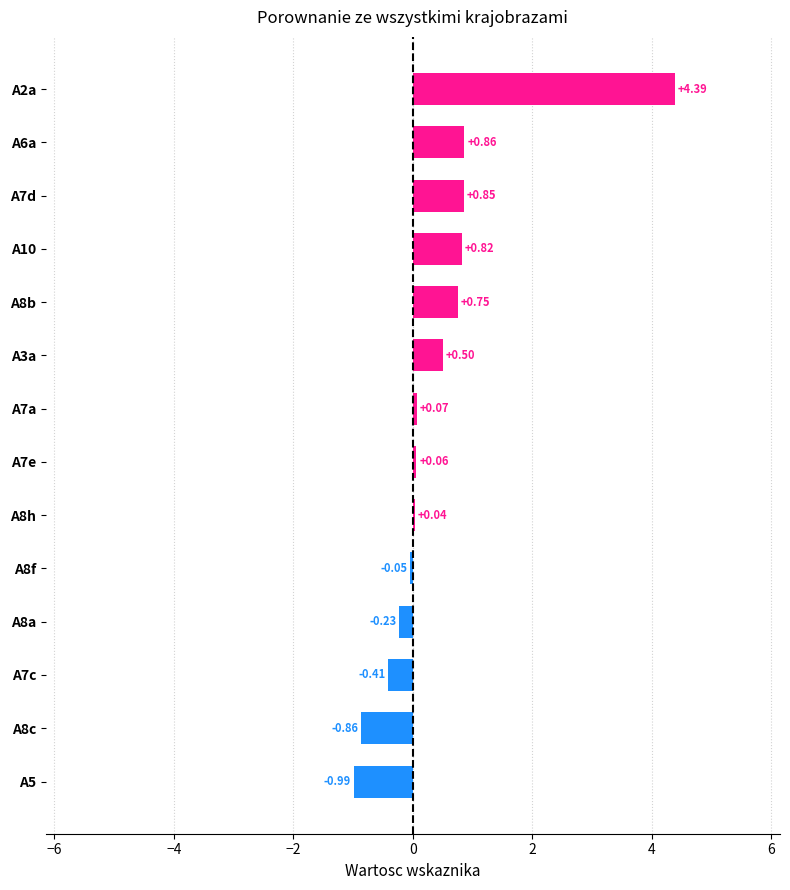

Which has a higher value, A8h or A8c?

A8h